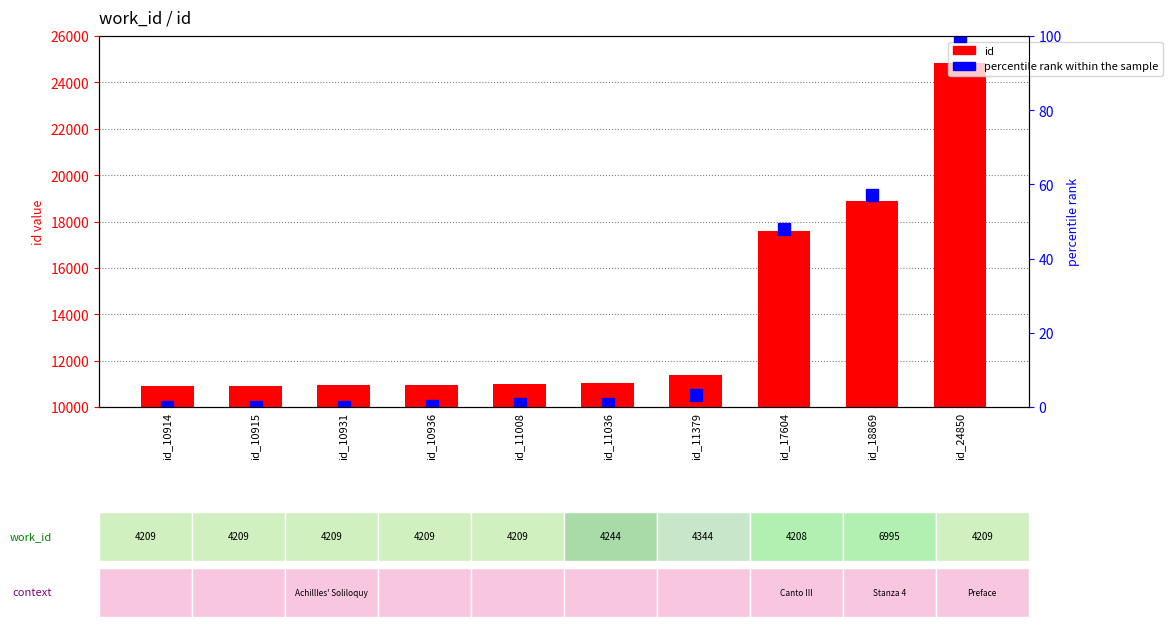

What is the difference between the maximum and minimum values in the percentile rank within the sample series?

100.0